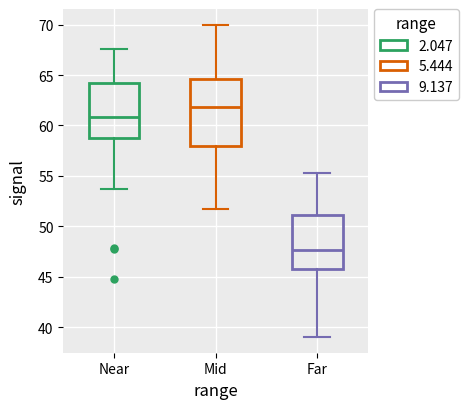

Reading left to right, transcribe this box plot: for each box, give where its median line is, the range the box spans, and where its two whiskers end, as read against the y-axis. The values are not printed on the chart, so give them approximately, as read against the axis.

Near: median 61.0, box 59.0 to 64.0, whiskers 53.5 to 67.5
Mid: median 62.0, box 58.0 to 64.5, whiskers 51.5 to 70.0
Far: median 47.5, box 46.0 to 51.0, whiskers 39.0 to 55.5